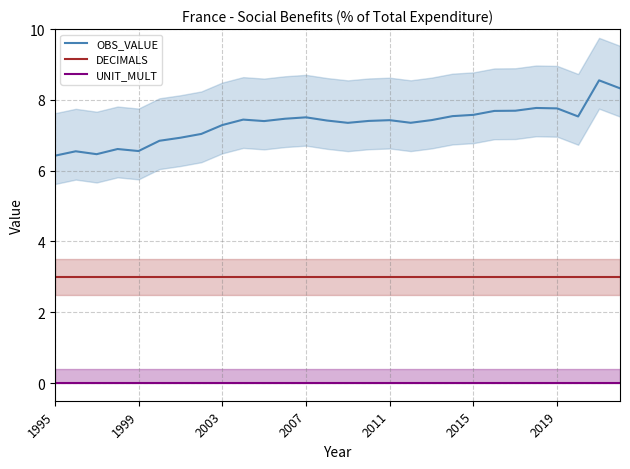

What is the average value of the DECIMALS series?

3.0